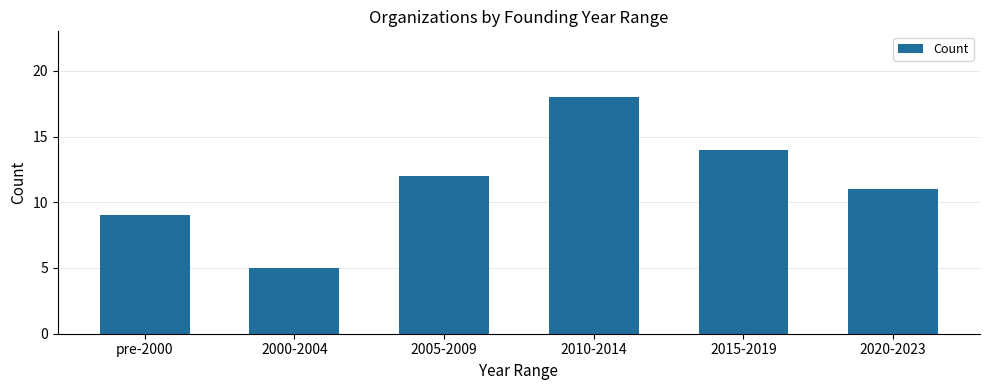

At which category does the chart reach its minimum across all series?

2000-2004